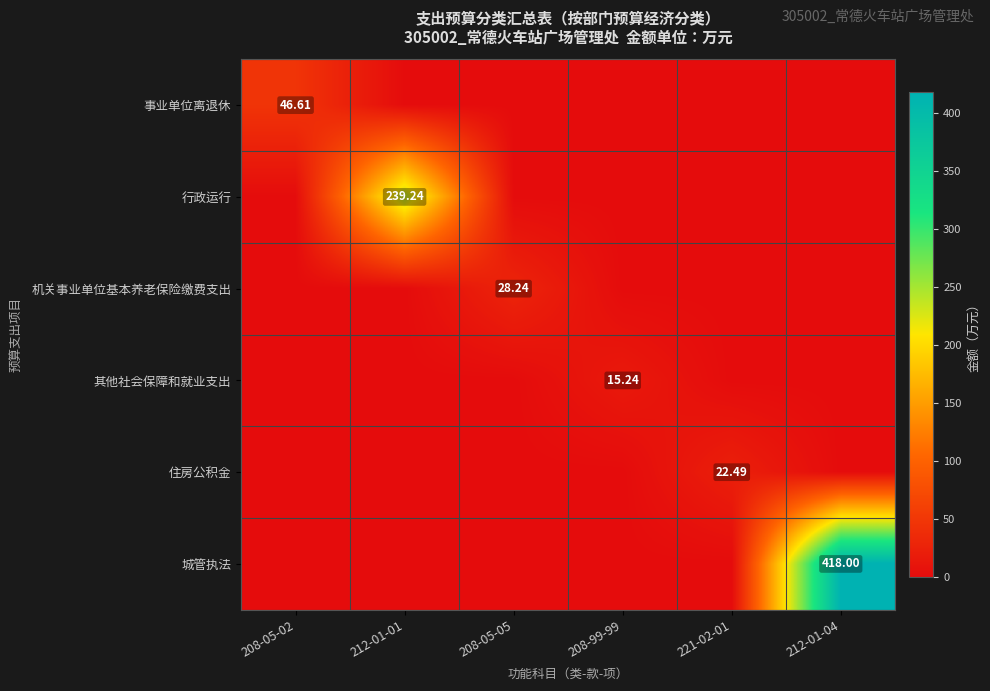

What is the sum of all 行政运行 values?

239.2